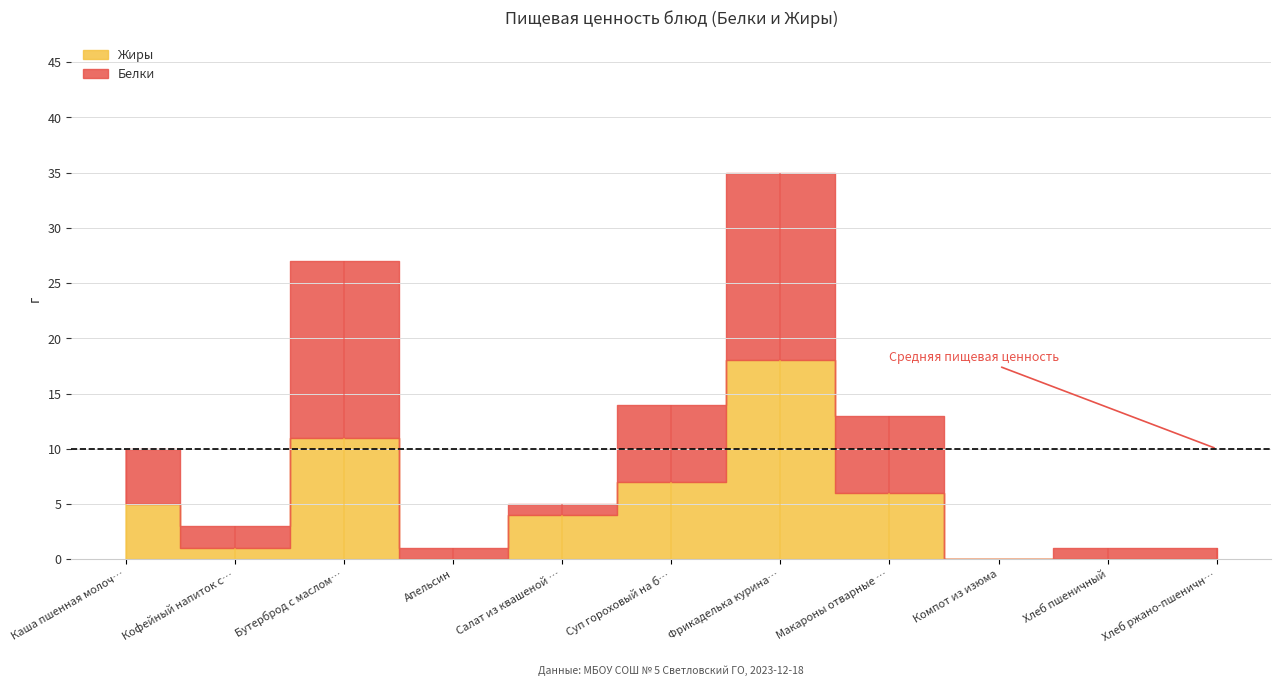

The Белки series shows 1 at Апельсин. True or false?

True